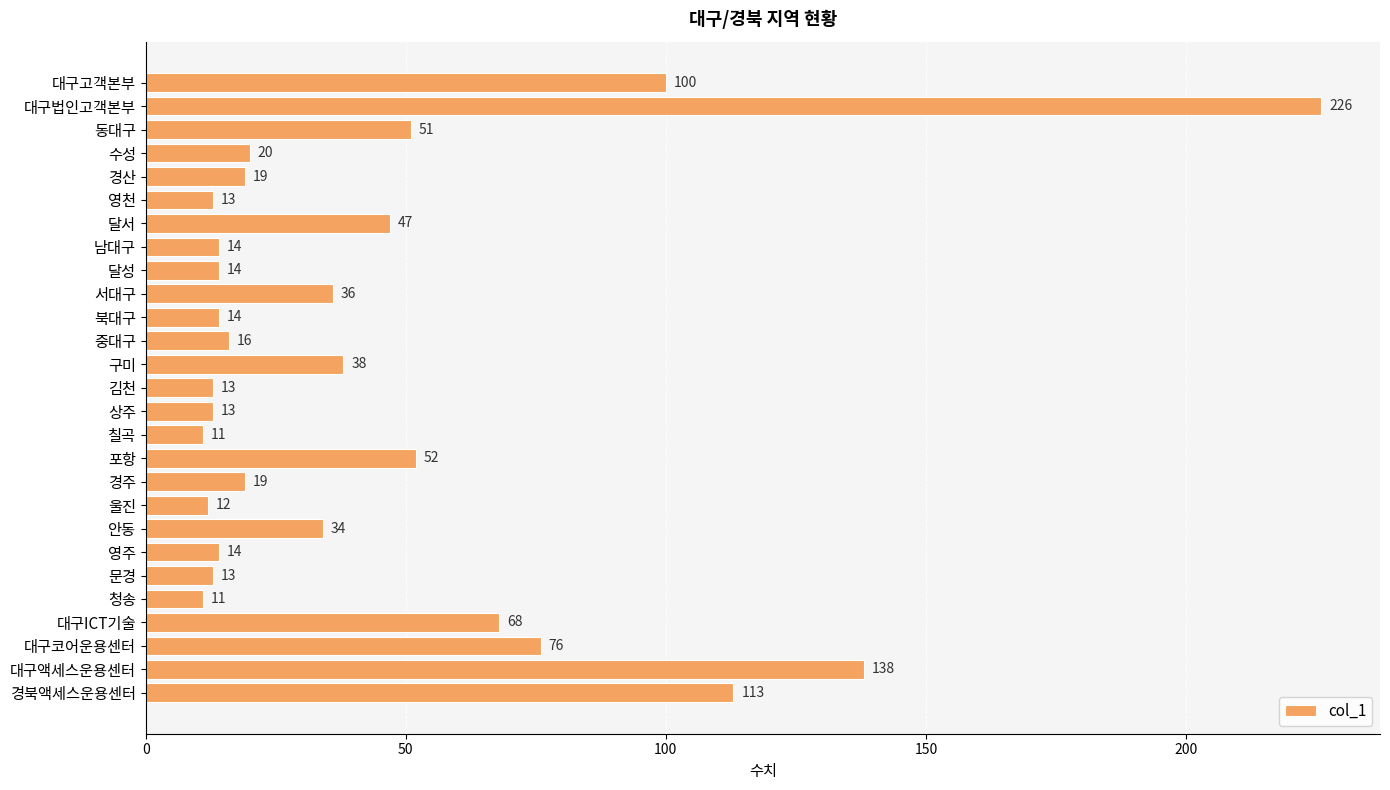

At which label is the value closest to 118?

경북액세스운용센터